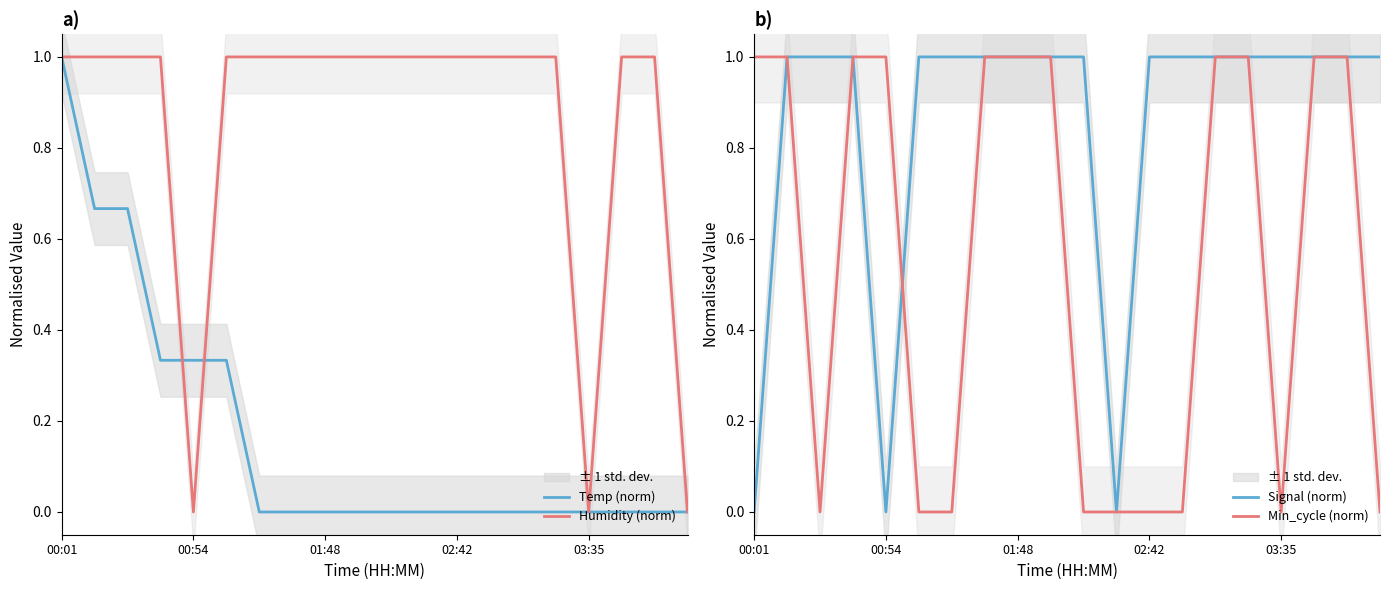

What is the highest value of the Humidity (norm) series?

1.0